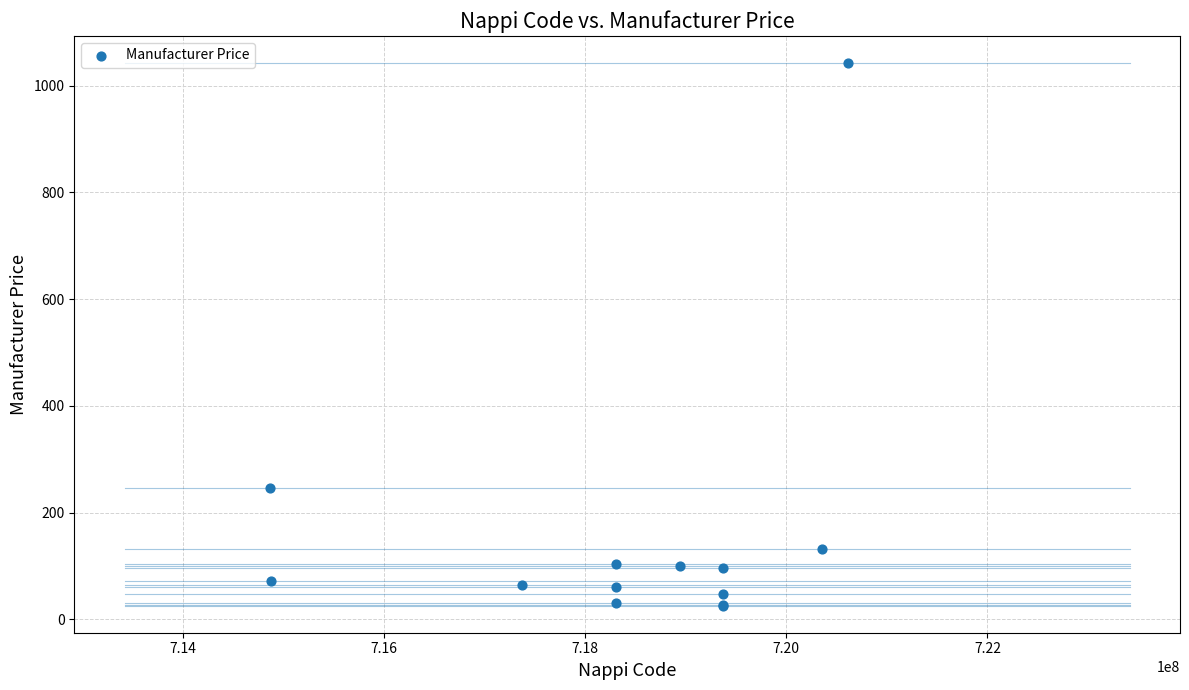

What Y value in the scatter plot is closest to 533?

245.5